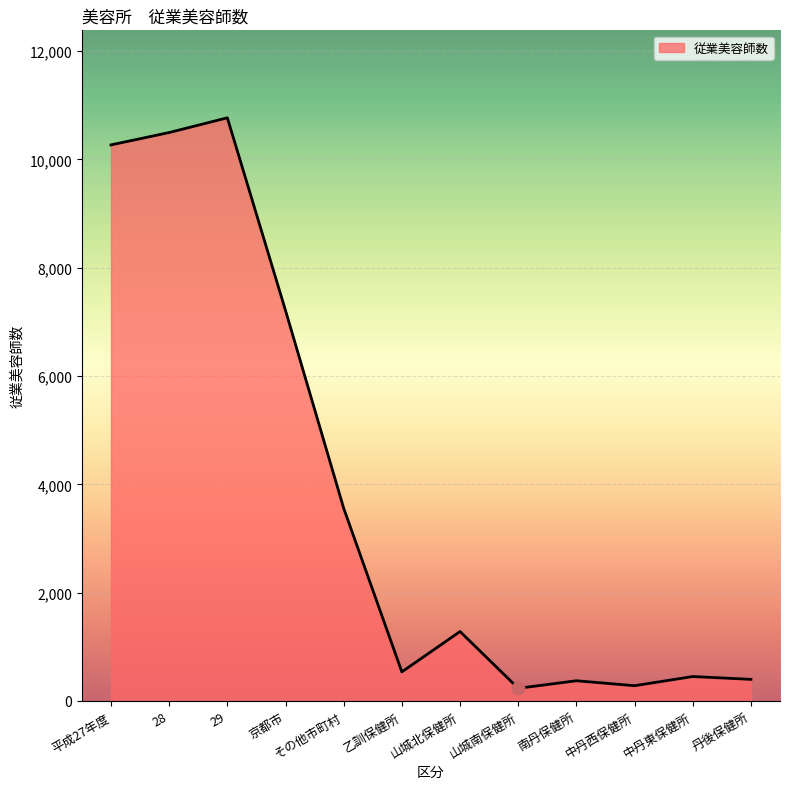

What is the change in value from 平成27年度 to 乙訓保健所?

-9730